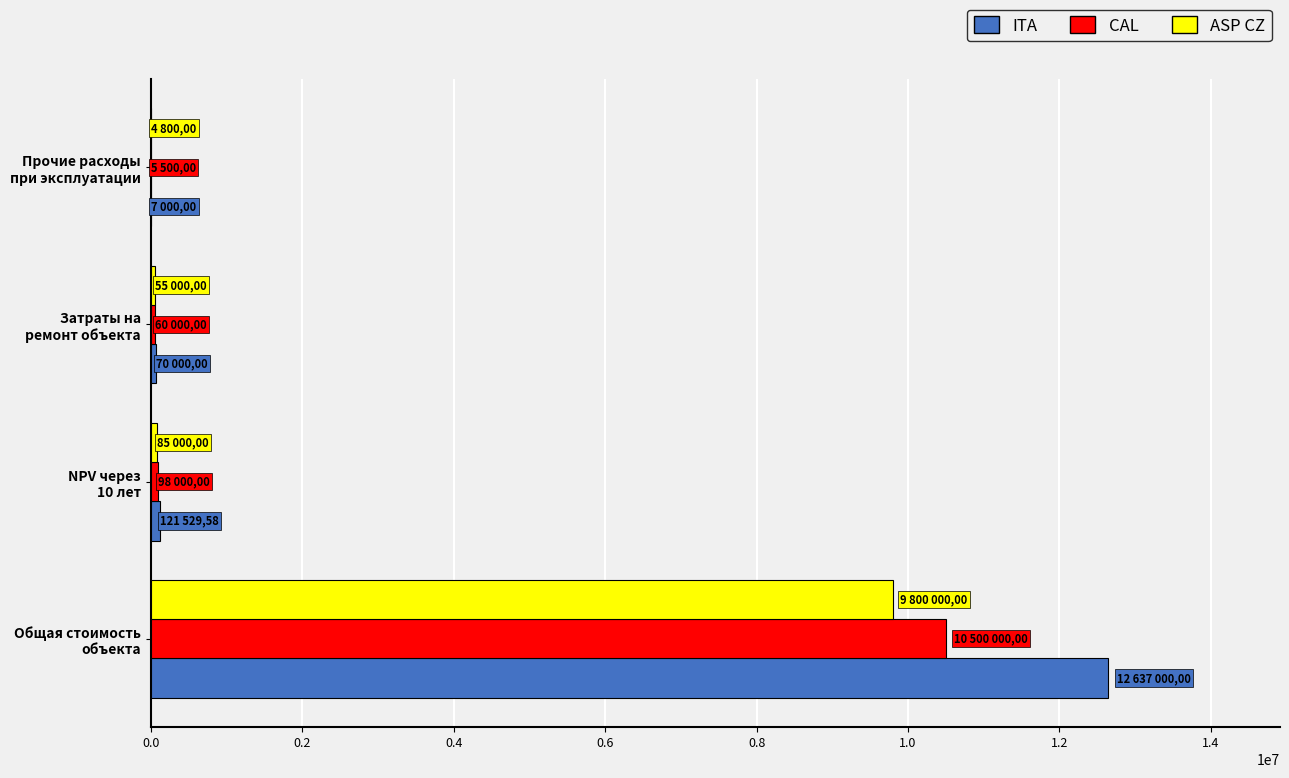

What is the sum of all CAL values?

10663500.0